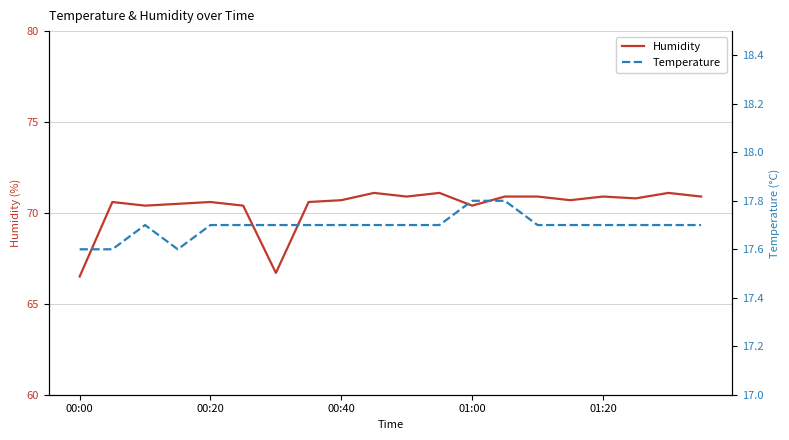

Reading left to right, extract all data points from this chart.

Humidity: 66.5	70.6	70.4	70.5	70.6	70.4	66.7	70.6	70.7	71.1	70.9	71.1	70.4	70.9	70.9	70.7	70.9	70.8	71.1	70.9
Temperature: 17.6	17.6	17.7	17.6	17.7	17.7	17.7	17.7	17.7	17.7	17.7	17.7	17.8	17.8	17.7	17.7	17.7	17.7	17.7	17.7